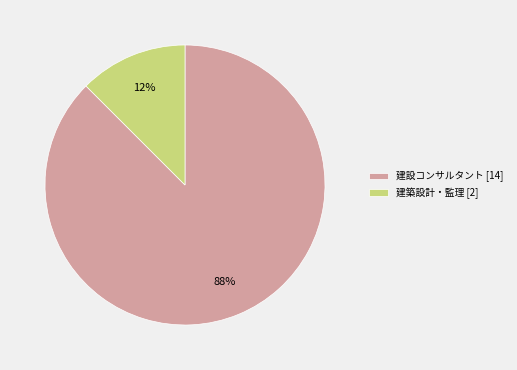

Does any single category account for the majority?

Yes